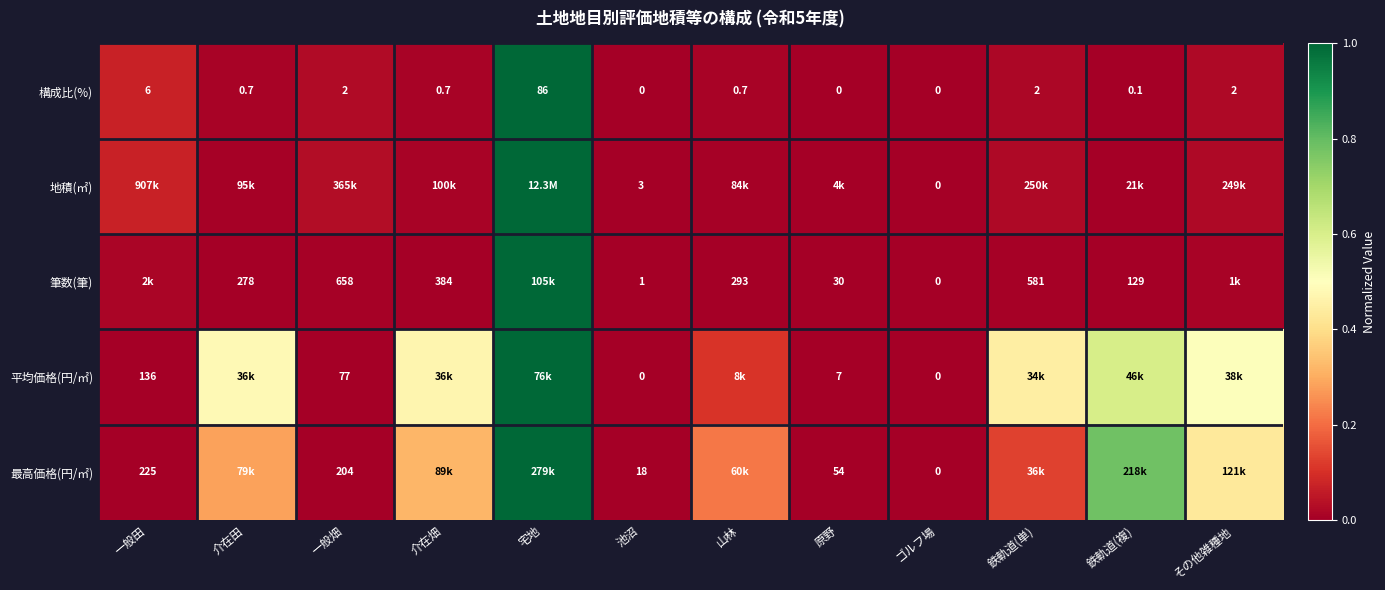

Which category has the highest value in the 構成比(%) series?

宅地